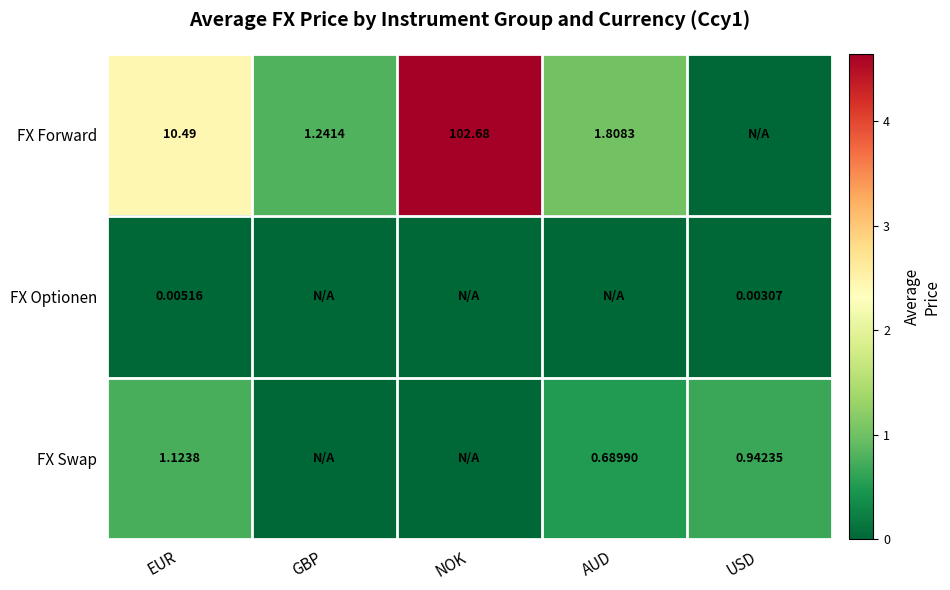

Is the value of FX Optionen at EUR greater than the value of FX Forward at EUR?

No